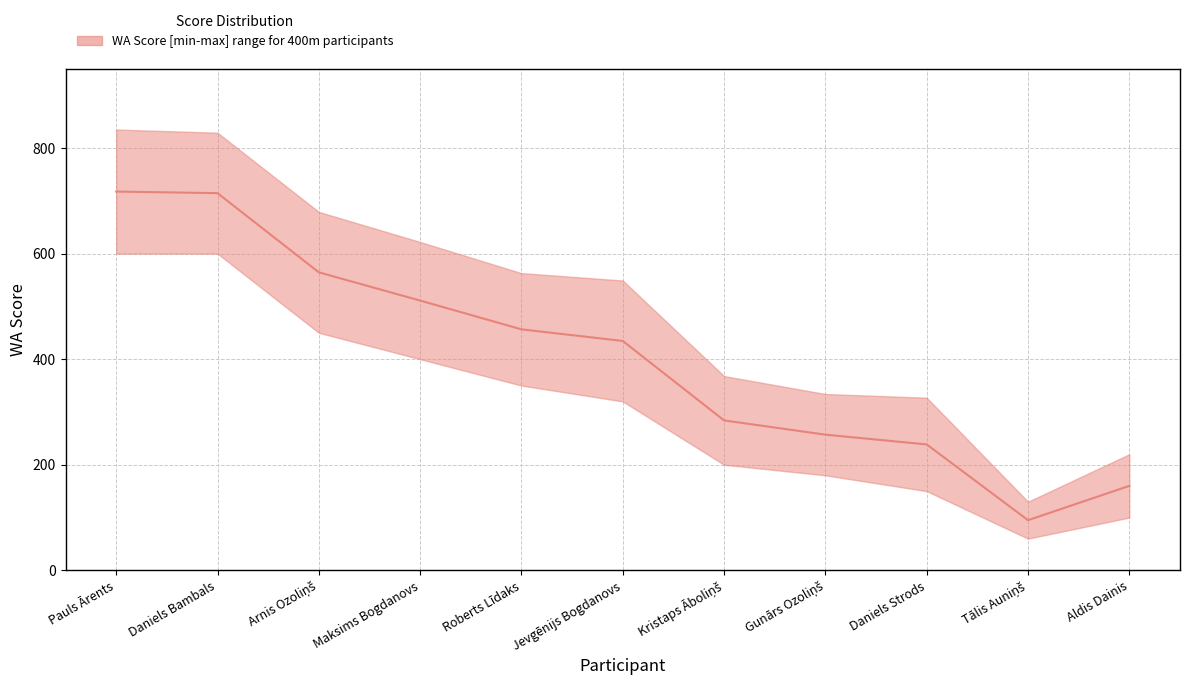

Is it true that the value at Tālis Auniņš is 165.6?

False